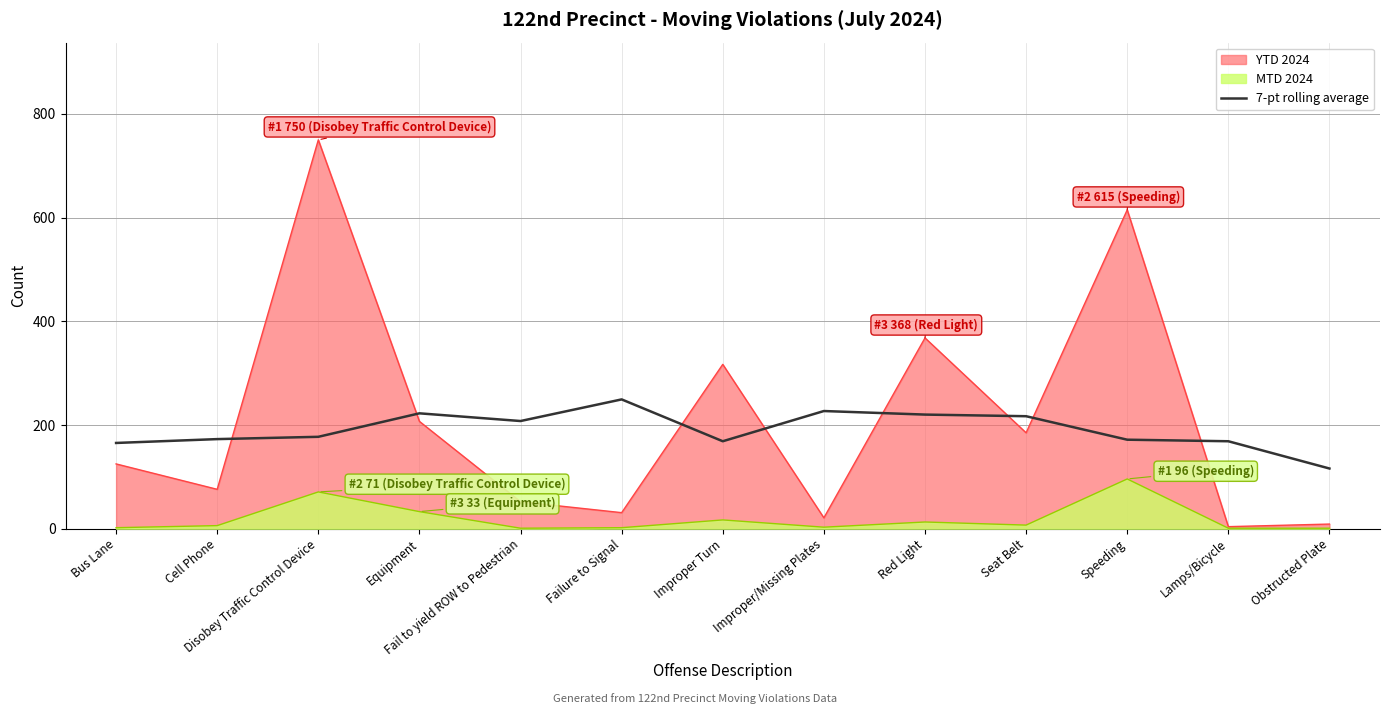

Is the value of 7-pt rolling average at Seat Belt greater than the value of MTD 2024 at Fail to yield ROW to Pedestrian?

Yes